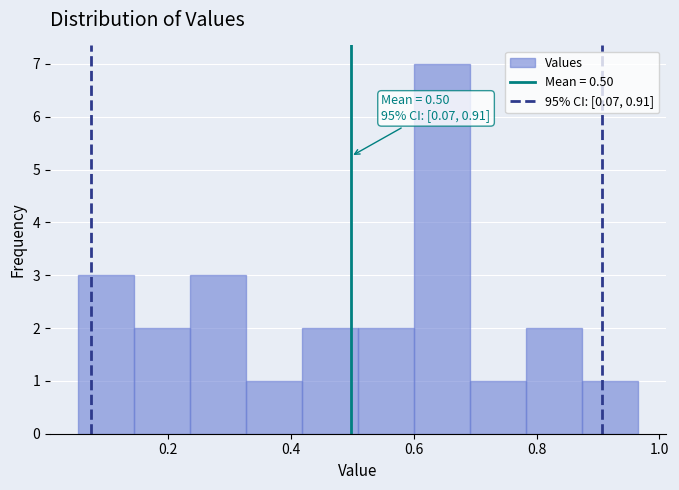

Over which range of the x-axis is the bar tallest?

0.60 to 0.70